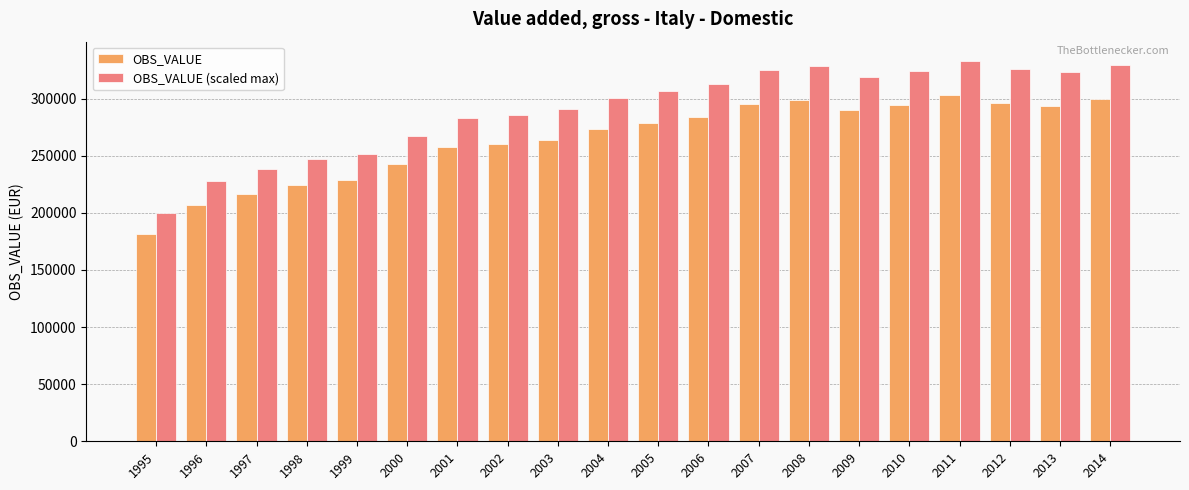

What is the value of the OBS_VALUE (scaled max) bar at the 18th from the left?

325981.7